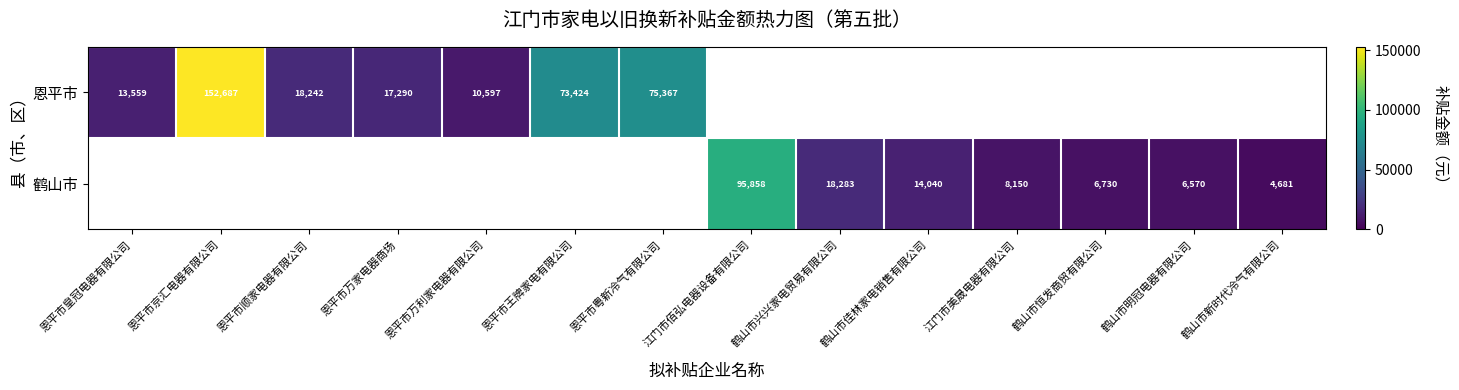

At how many categories does at least one series exceed 11337?

9